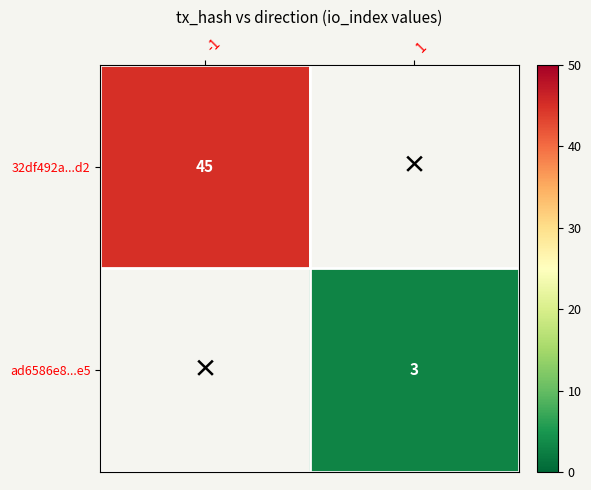

How many distinct data groups are displayed?

2